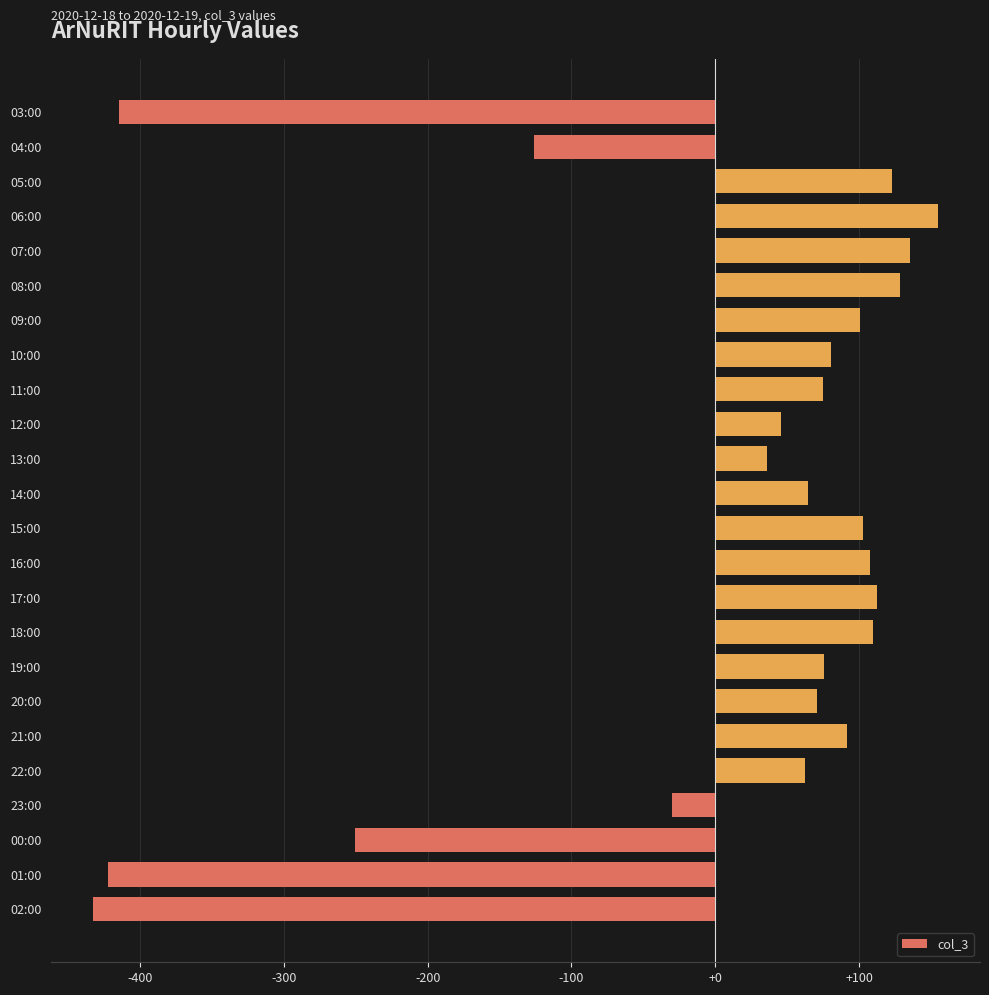

What is the value of the 2nd bar from the top?

-126.4